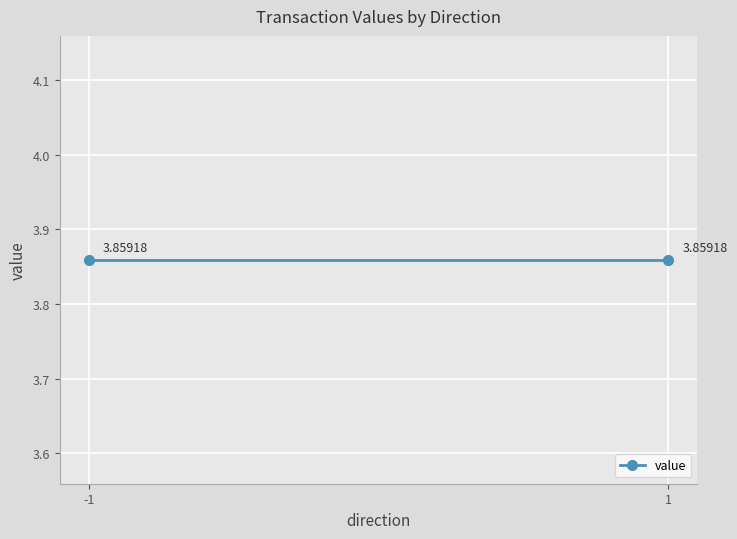

How many lines are shown in the chart?

1